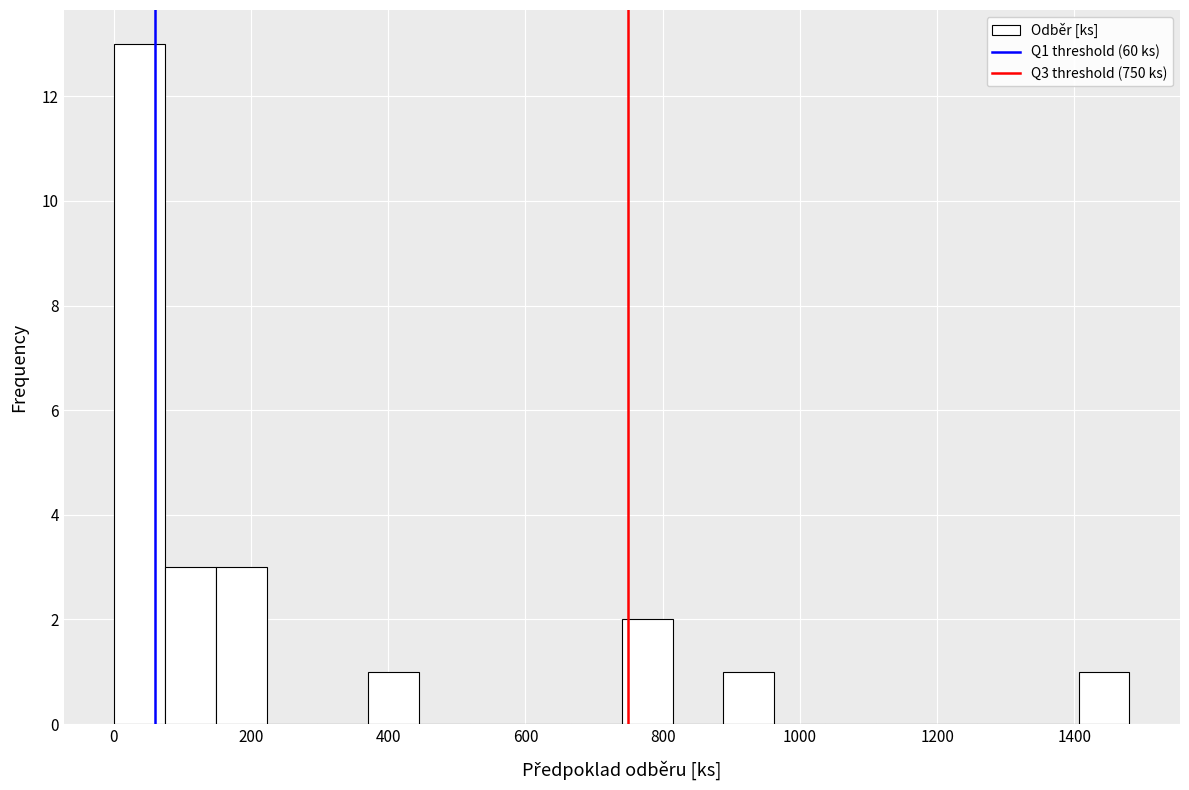

Read against the x-axis, roughly where is the centre of the tallest bar?

40